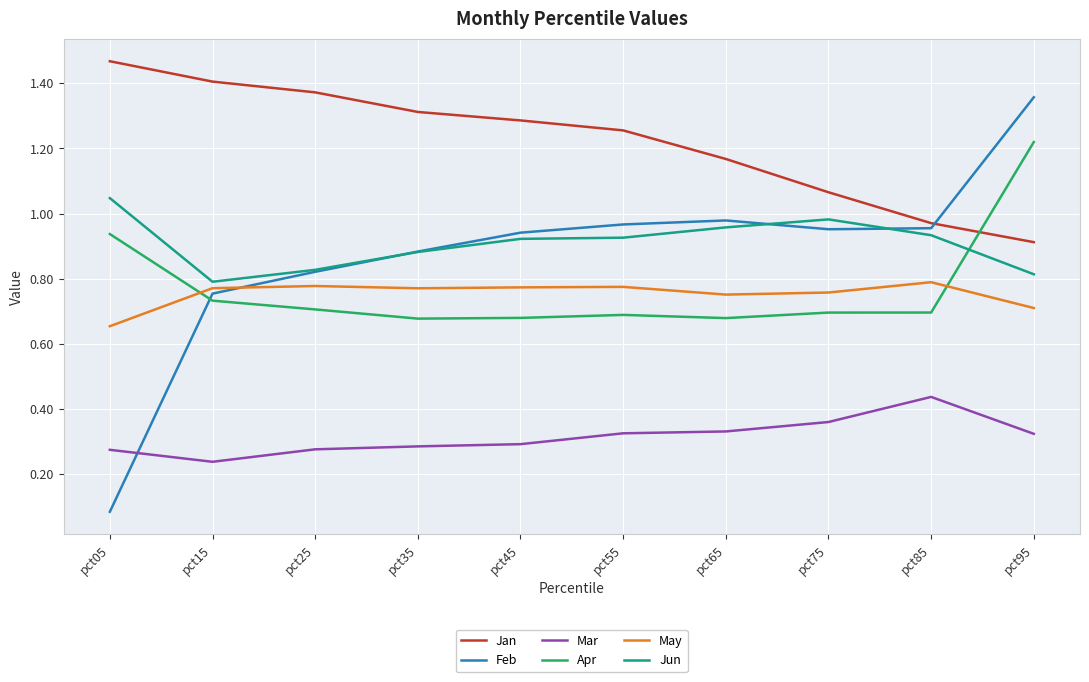

True or false: May has more than 1 points higher than both neighbors.

True